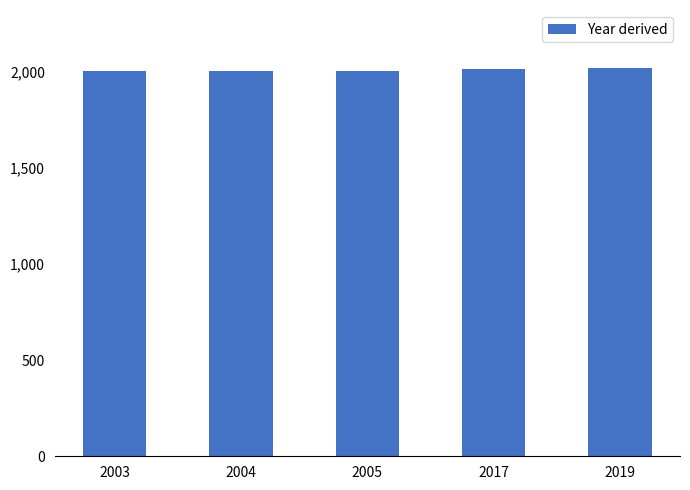

How many series are shown in this chart?

1